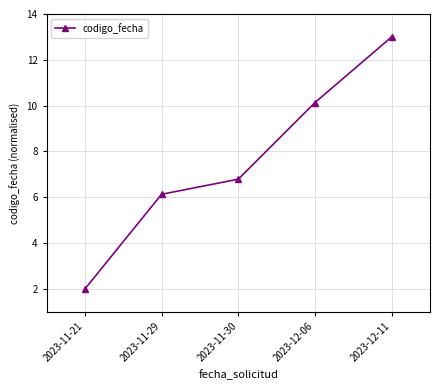

What is the minimum value shown in the chart?

2.0